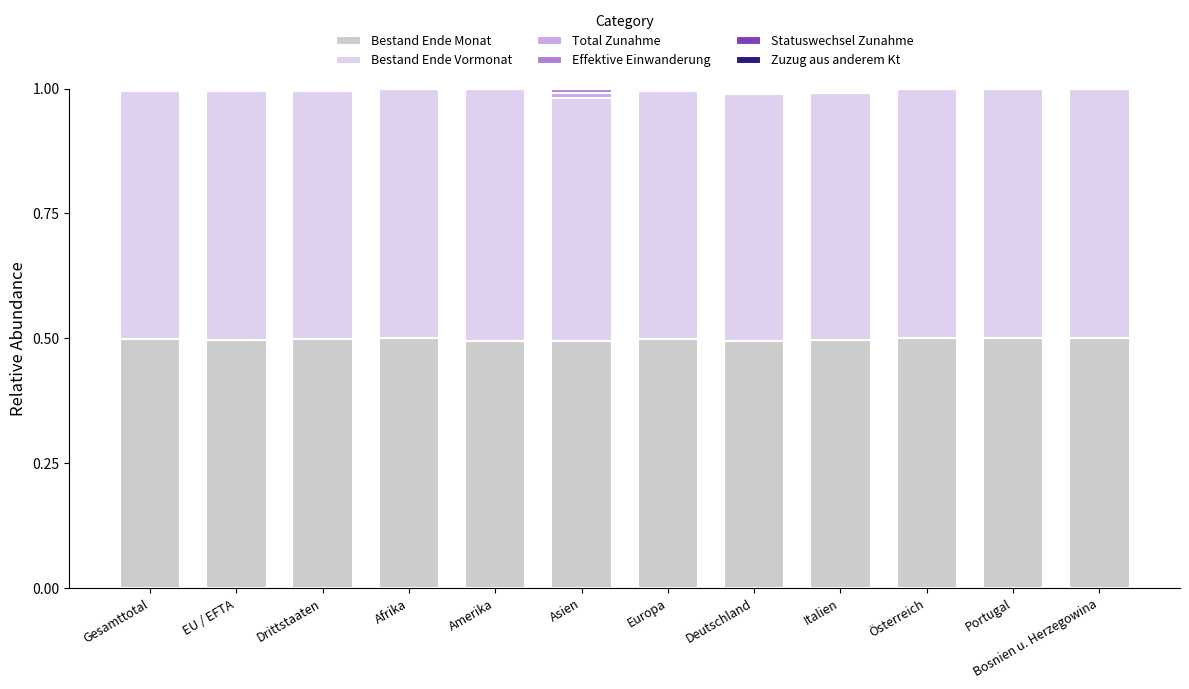

What is the total value across all series at Österreich?

1.0